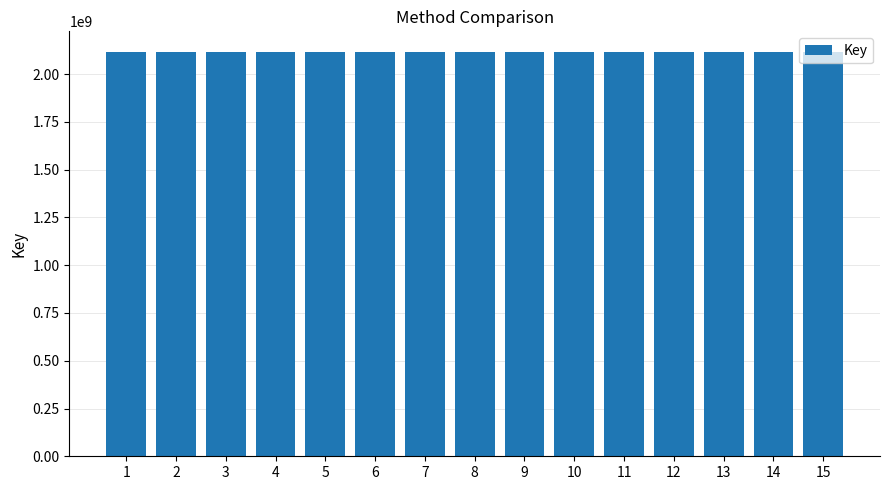

Is it true that the value at 2 is 3769657235?

False